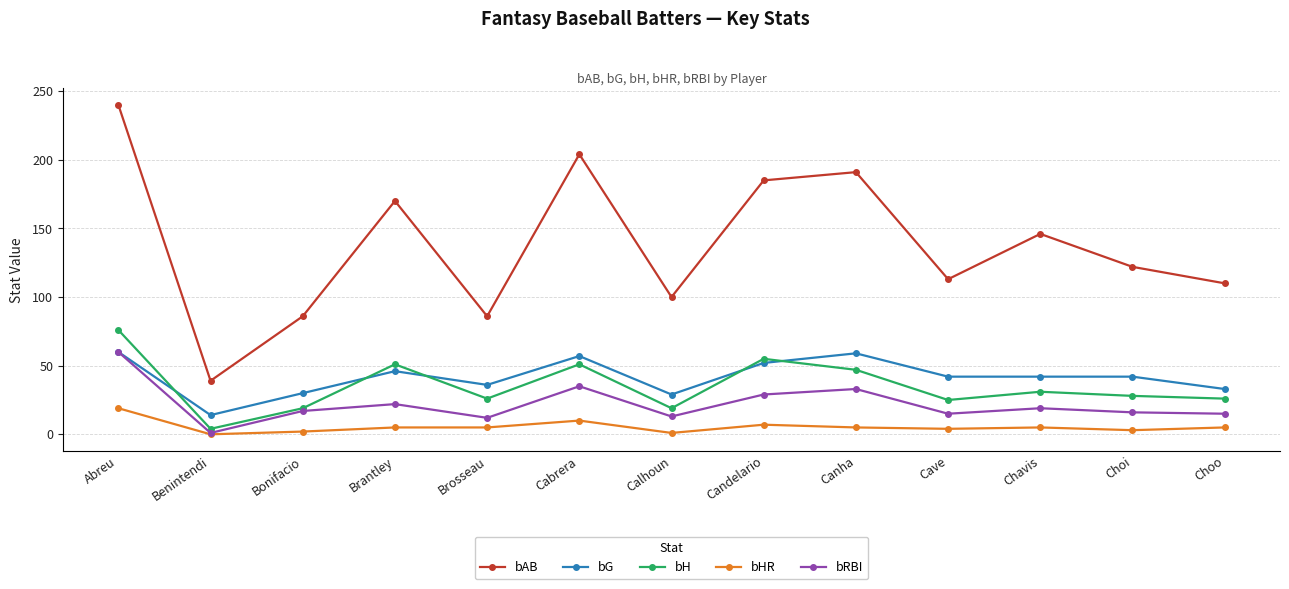

True or false: bH and bAB intersect in this chart.

False